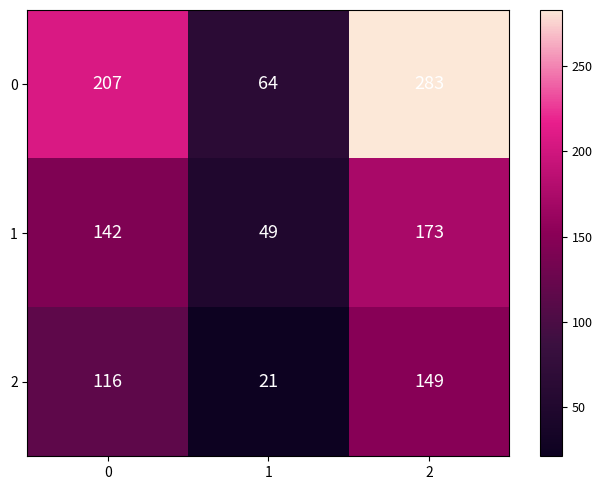

What is the approximate value of 1 at 0?

142